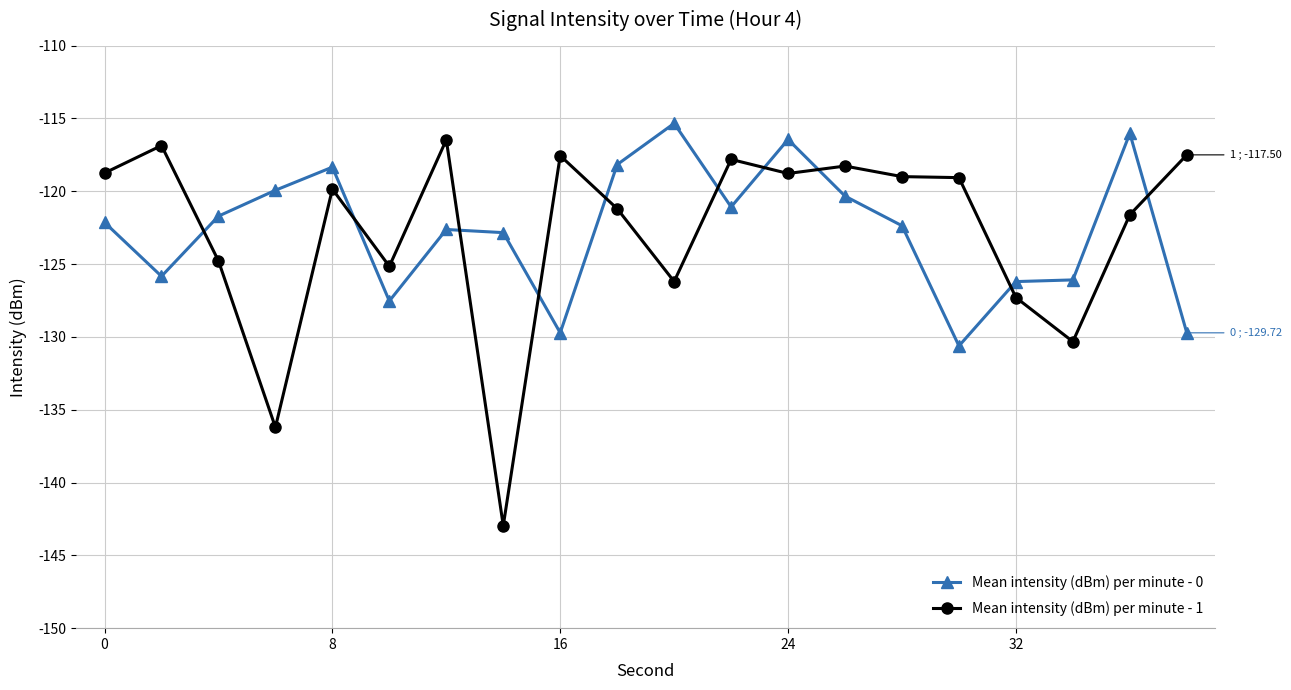

Which series ends up on top after the final intersection of Mean intensity (dBm) per minute - 1 and Mean intensity (dBm) per minute - 0?

Mean intensity (dBm) per minute - 1